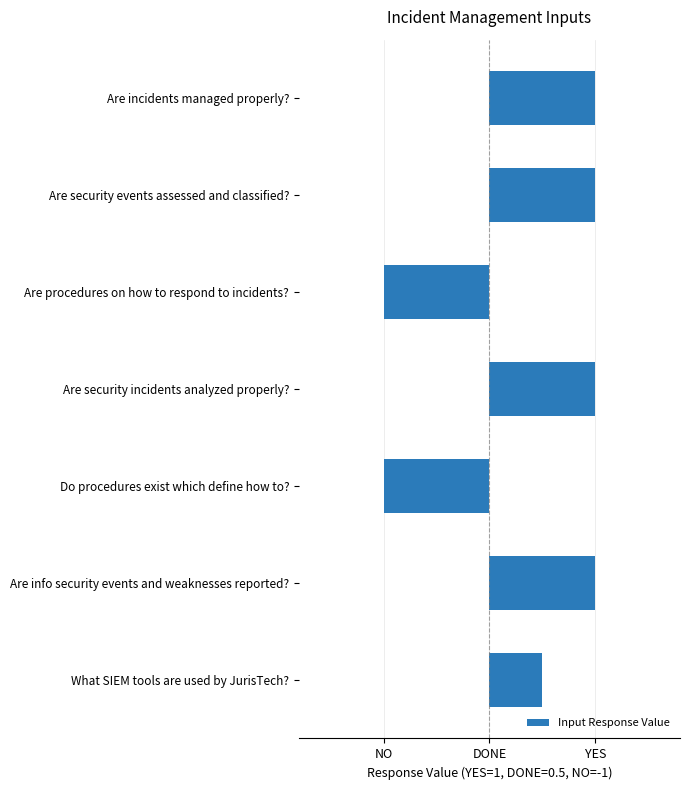

Are the bars horizontal?

Yes